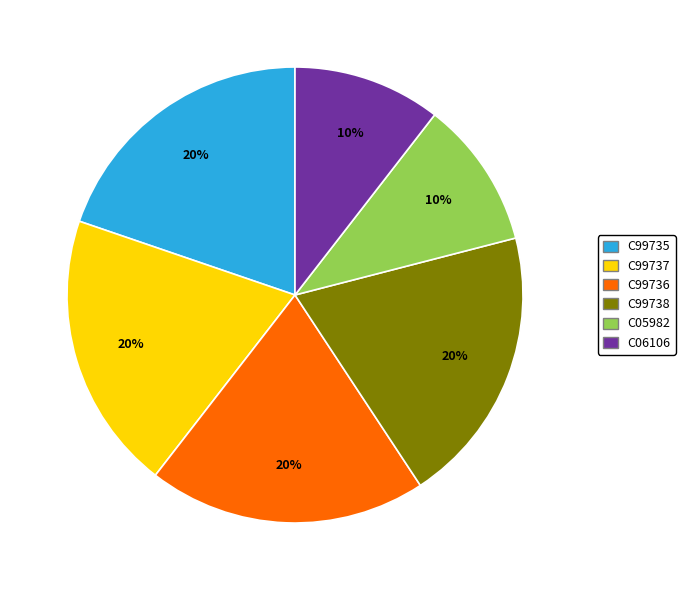

Is there any slice that represents more than half of the pie?

No